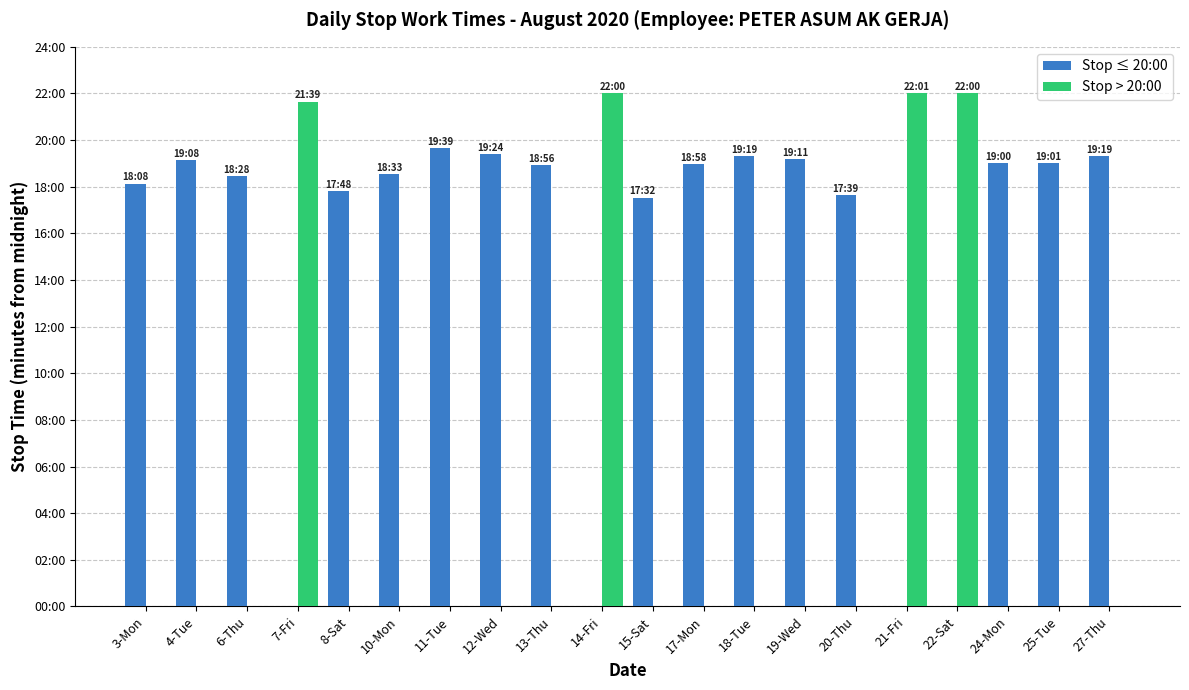

The value of Stop > 20:00 at 6-Thu is 15.3. True or false?

False